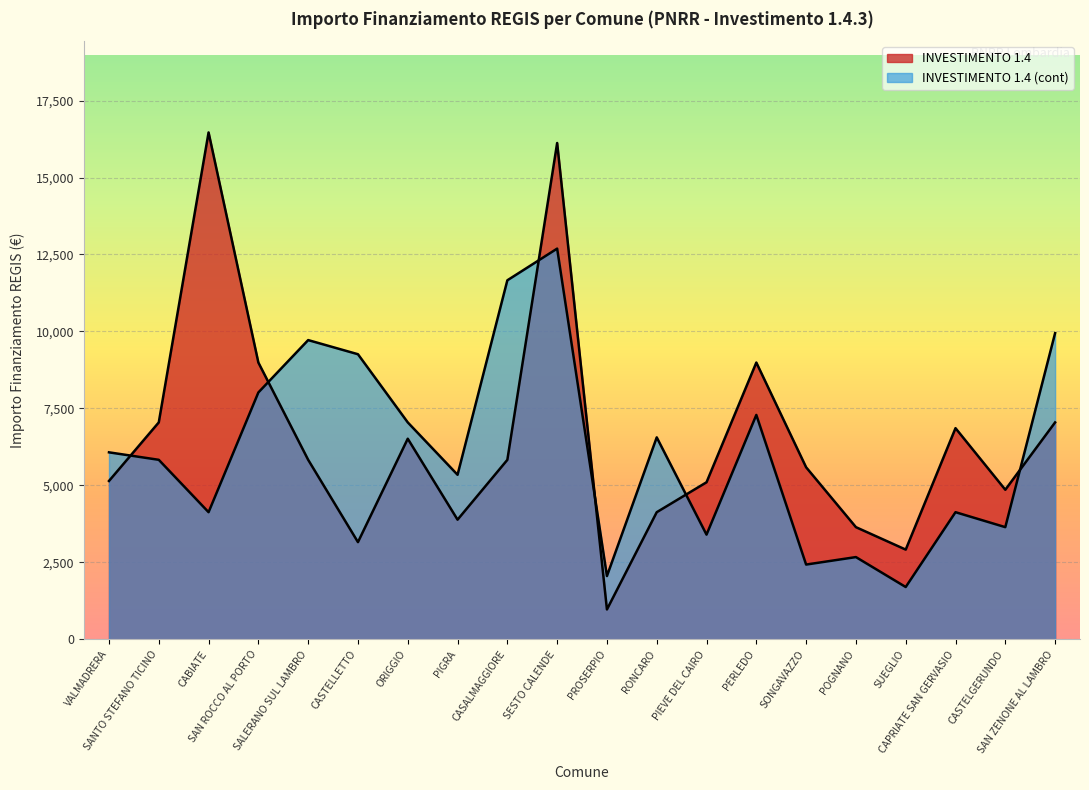

What position from the right is RONCARO?

9